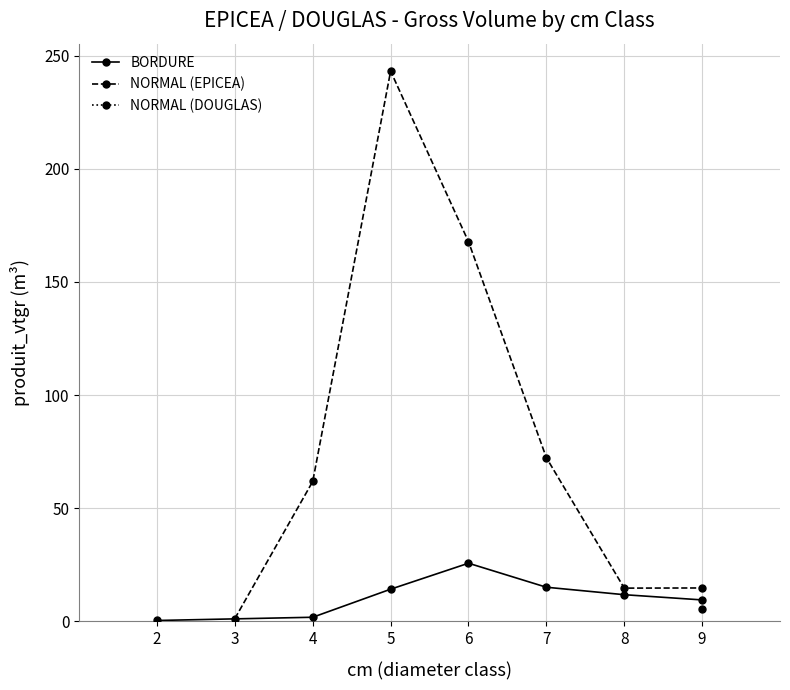

Which category has the lowest value in the NORMAL (EPICEA) series?

3